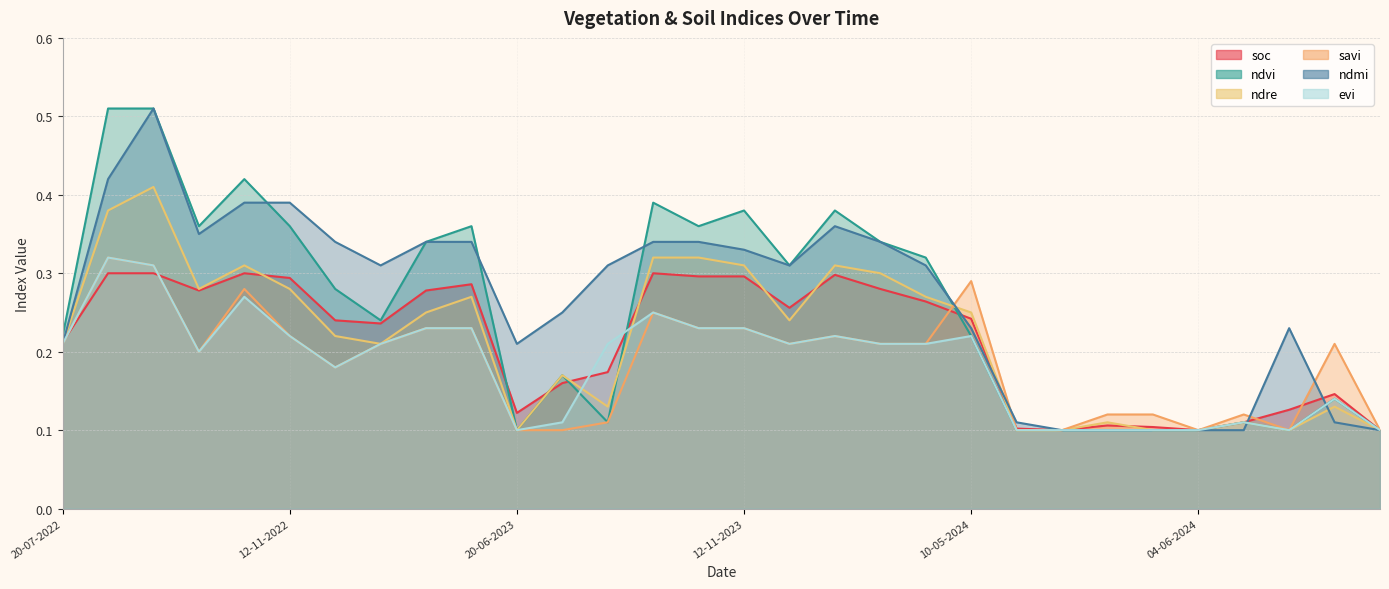

What is the maximum value for evi?

0.3